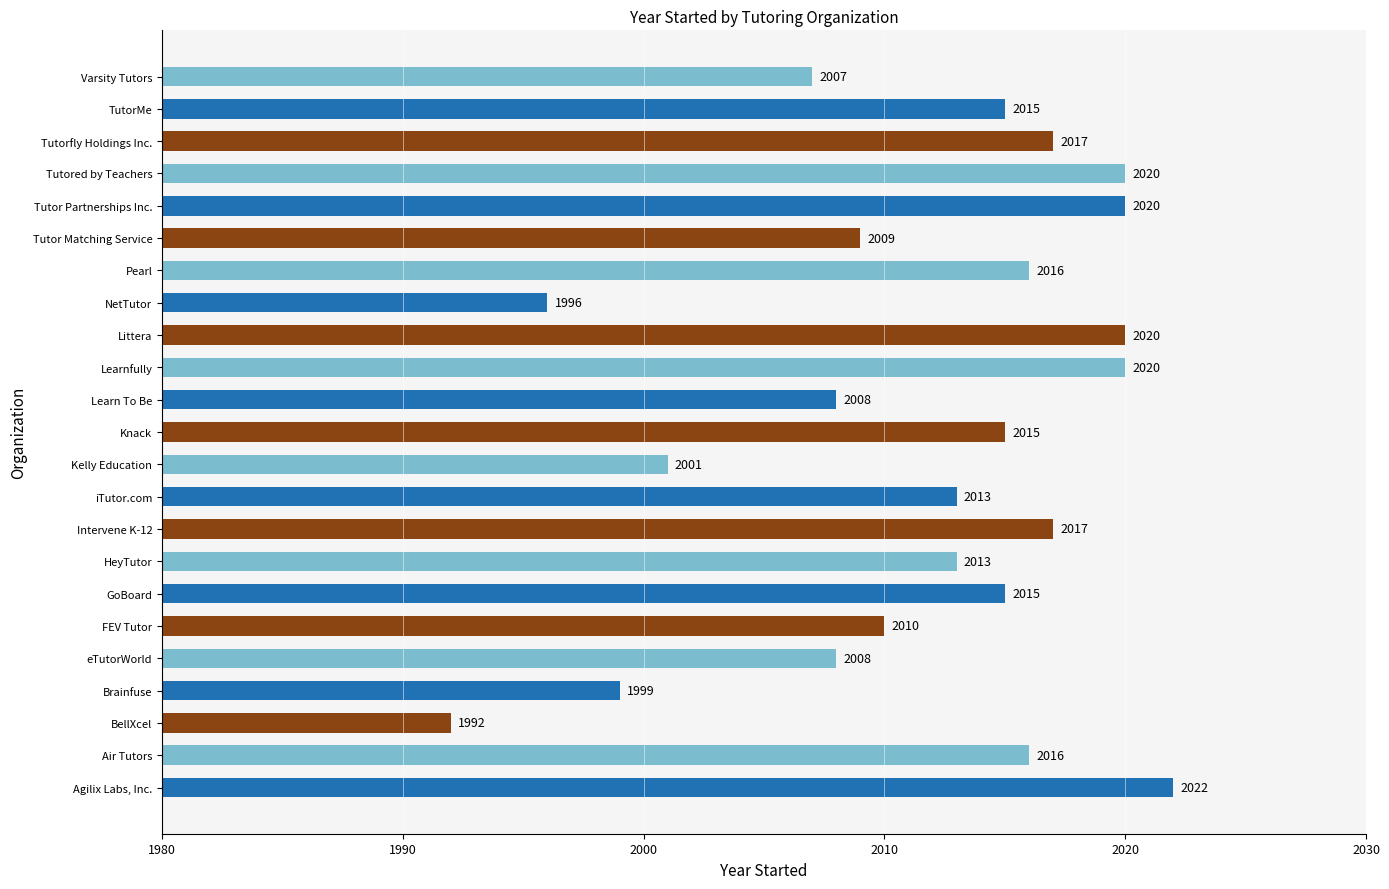

What is the approximate value at FEV Tutor?

2010